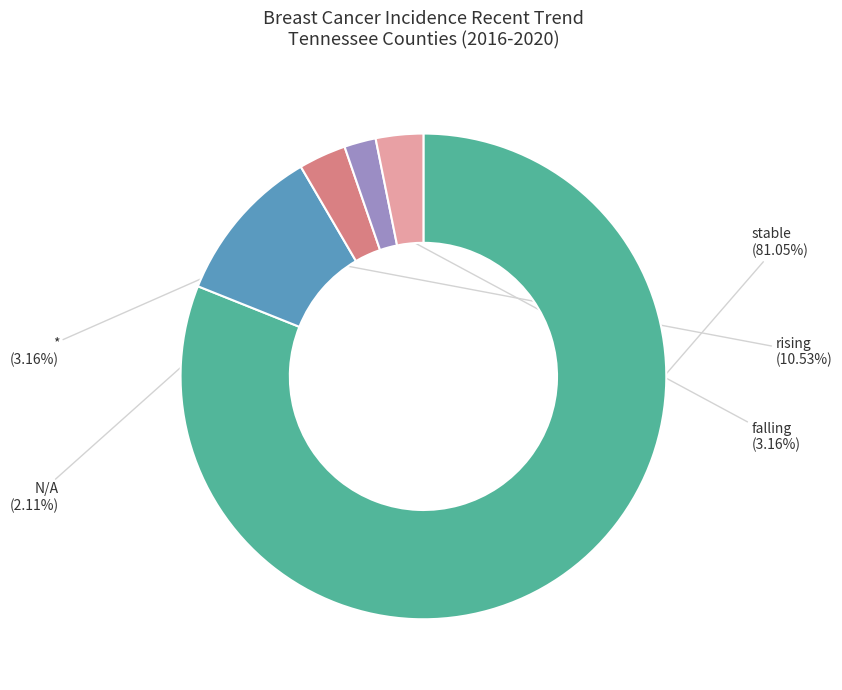

What is the ratio of the value at N/A to the value at rising?

0.2